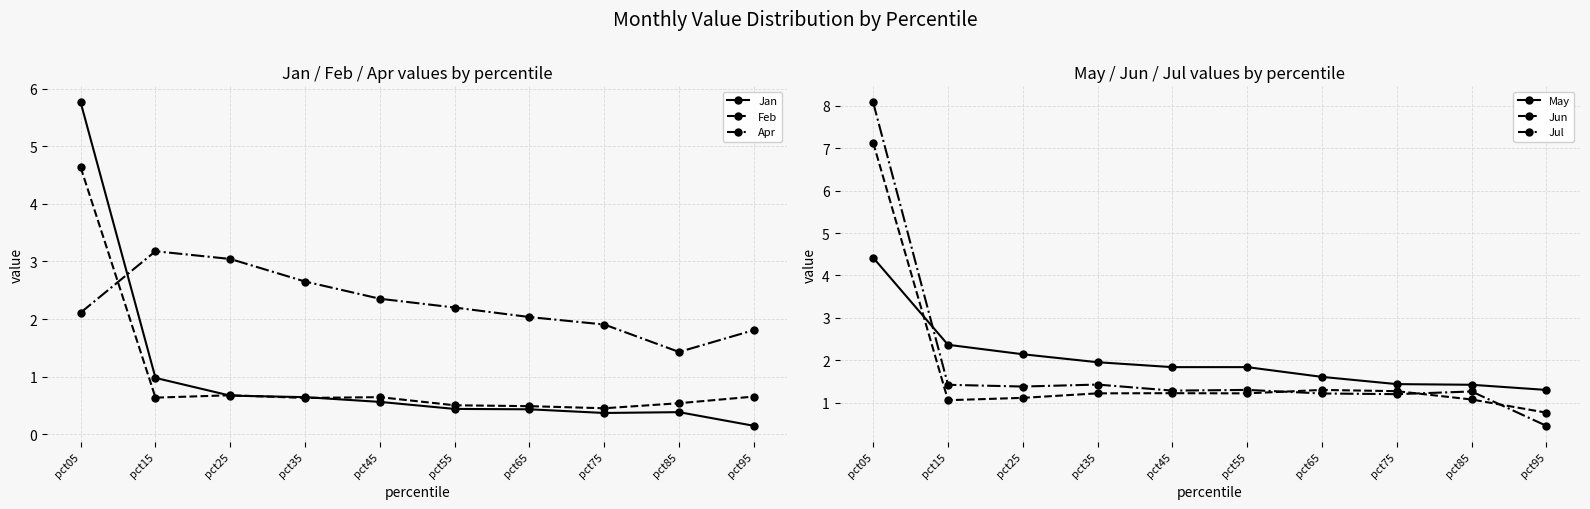

Read the May value at pct75.

1.4